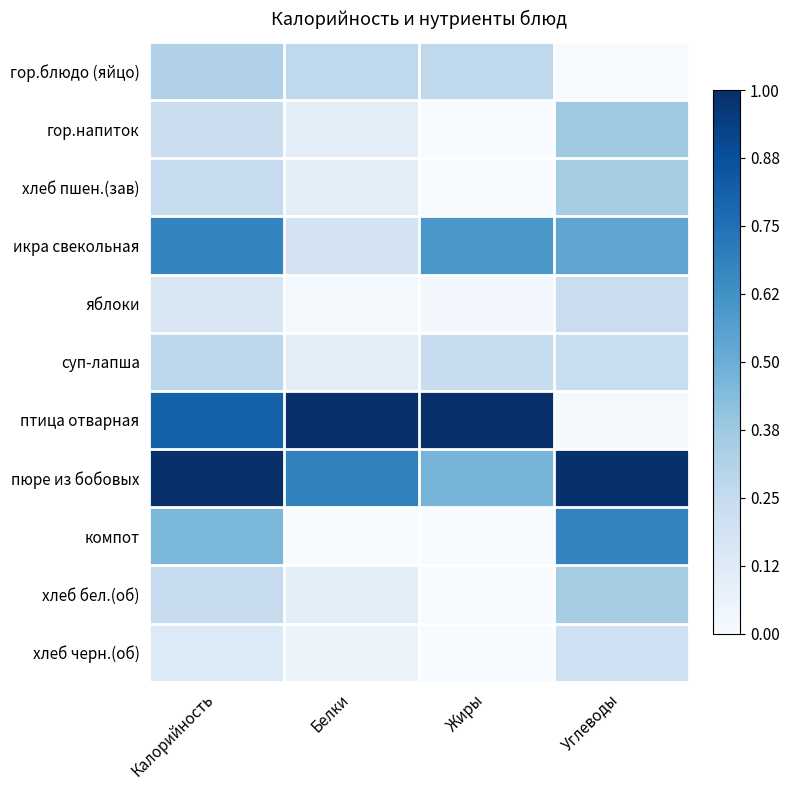

What is the total value across all series at Жиры?

2.6